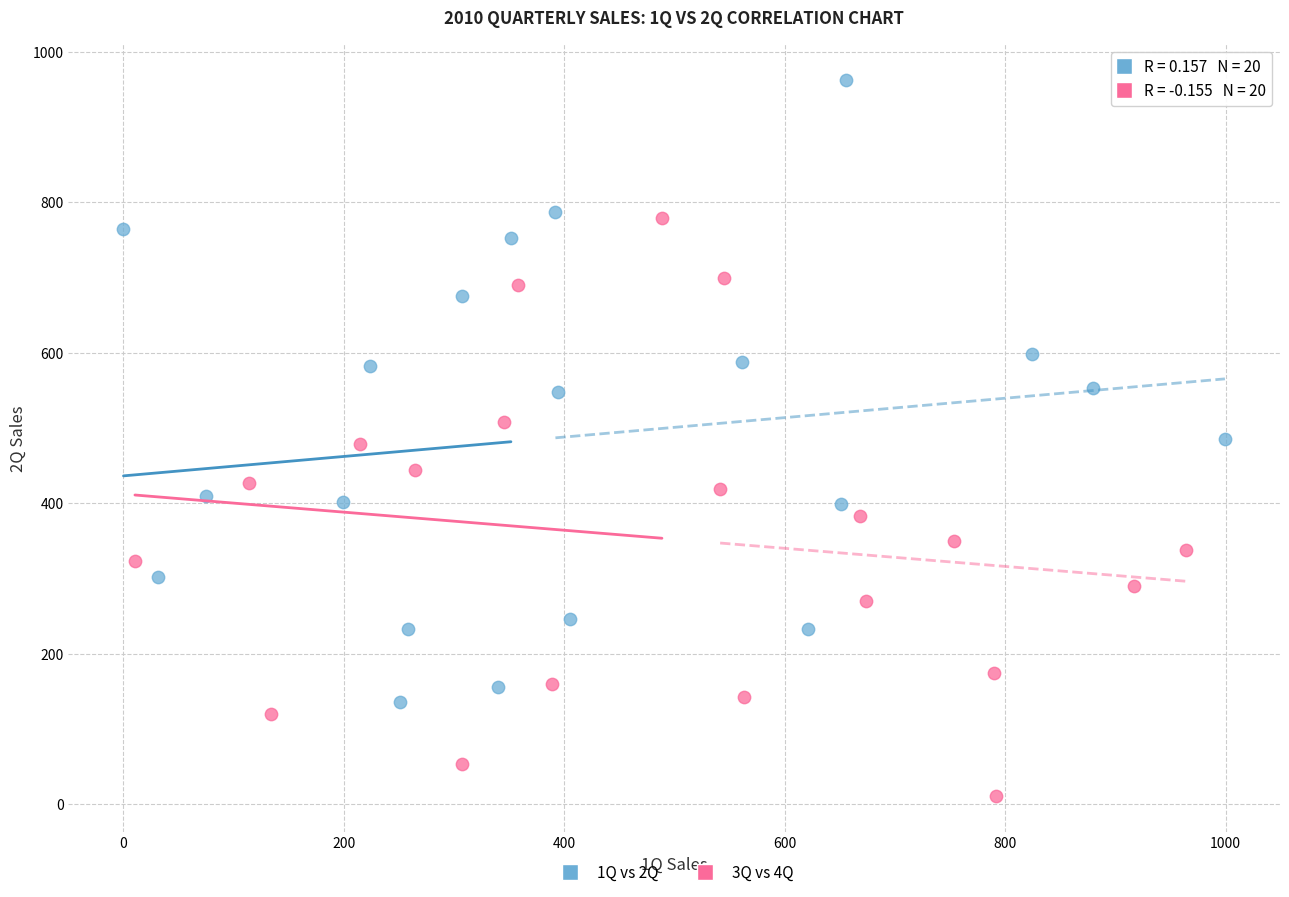

Which series has the widest spread of Y values?

1Q vs 2Q